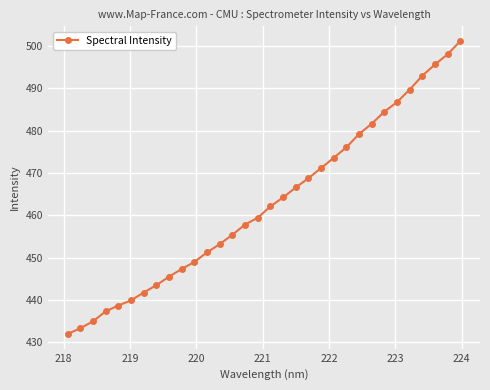

What is the smallest value displayed?

432.0